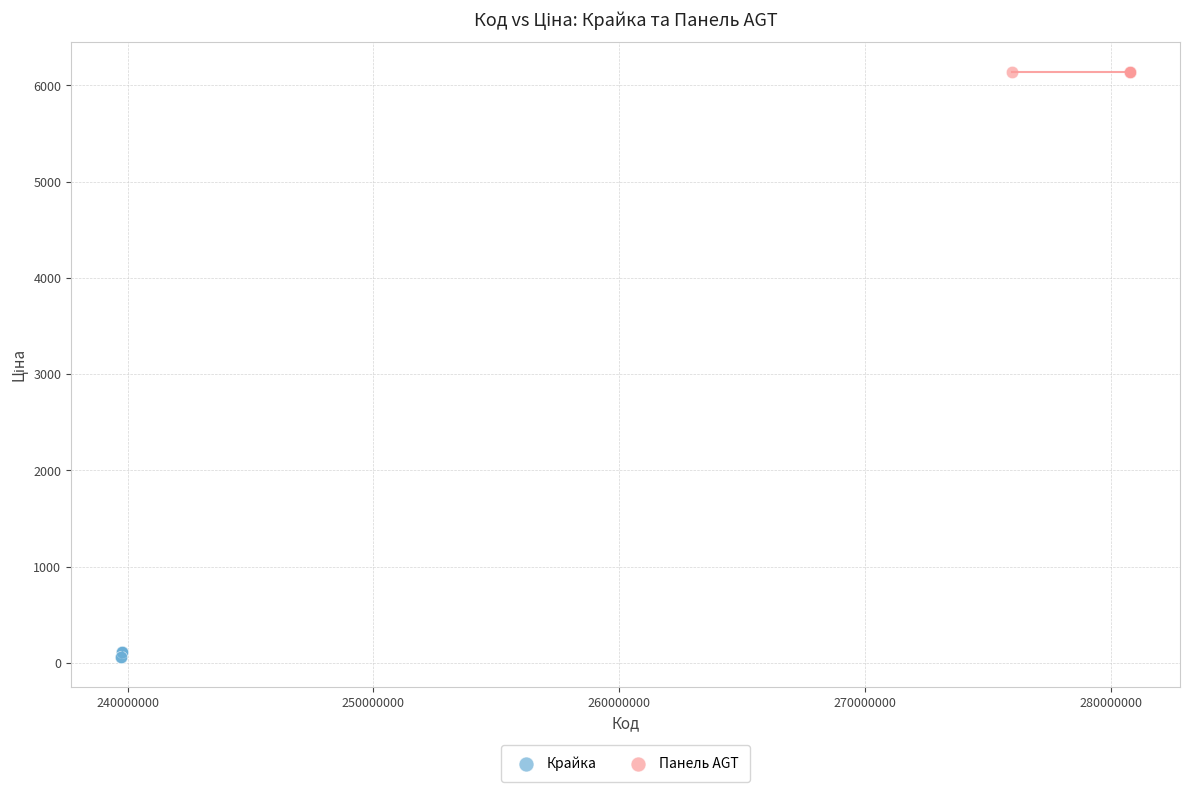

Which series reaches the maximum Y coordinate?

Панель AGT